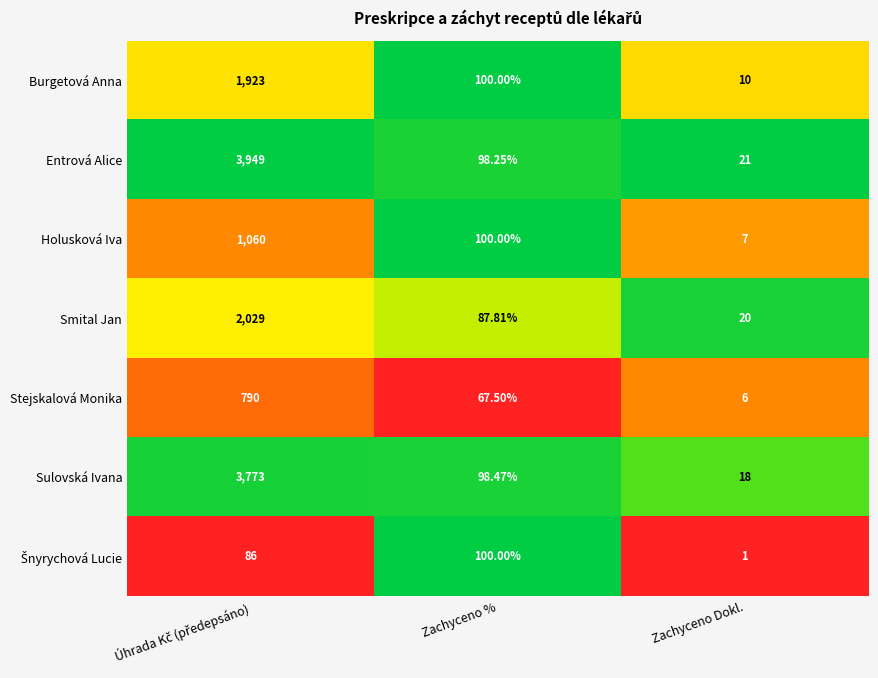

Which series has the widest spread of values?

Entrová Alice